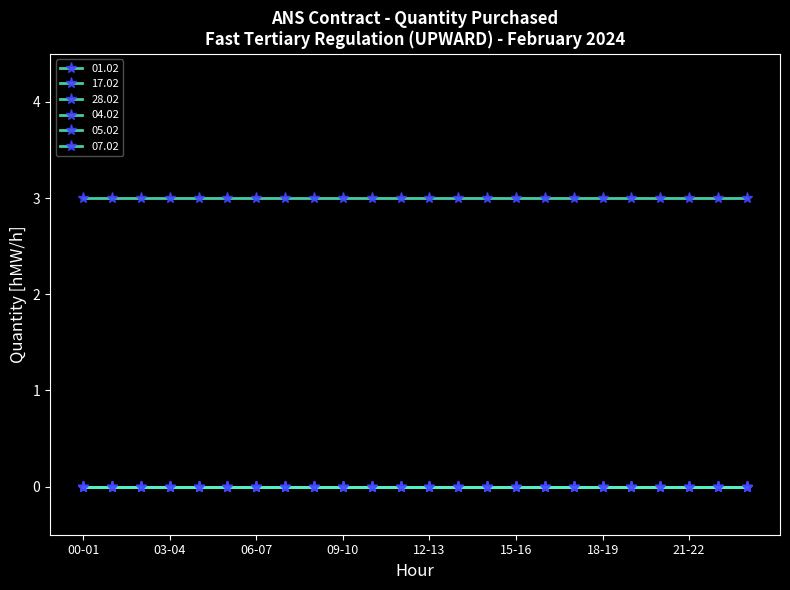

Which category has the highest value in the 01.02 series?

00-01